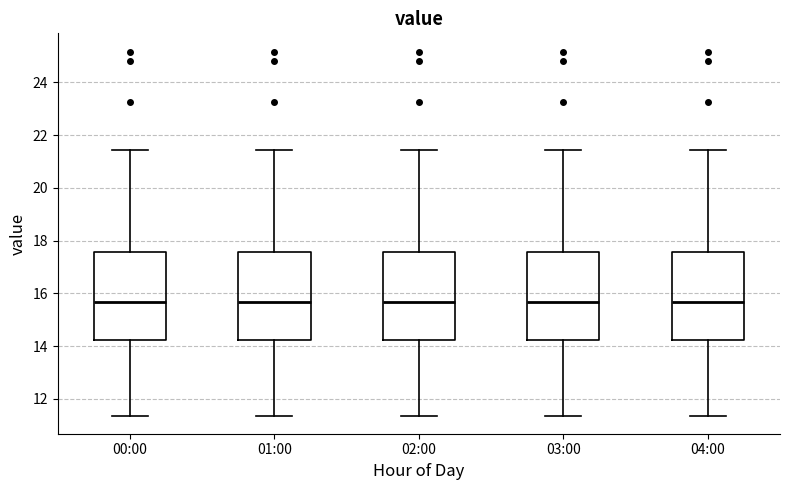

Reading left to right, transcribe this box plot: for each box, give where its median line is, the range the box spans, and where its two whiskers end, as read against the y-axis. The values are not printed on the chart, so give them approximately, as read against the axis.

00:00: median 15.6, box 14.2 to 17.6, whiskers 11.4 to 21.4
01:00: median 15.6, box 14.2 to 17.6, whiskers 11.4 to 21.4
02:00: median 15.6, box 14.2 to 17.6, whiskers 11.4 to 21.4
03:00: median 15.6, box 14.2 to 17.6, whiskers 11.4 to 21.4
04:00: median 15.6, box 14.2 to 17.6, whiskers 11.4 to 21.4